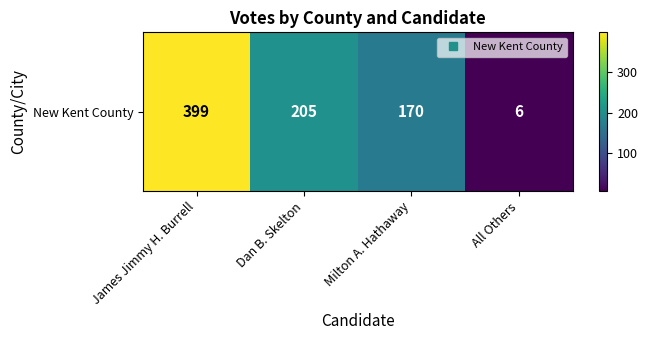

What is the sum of all values?

780